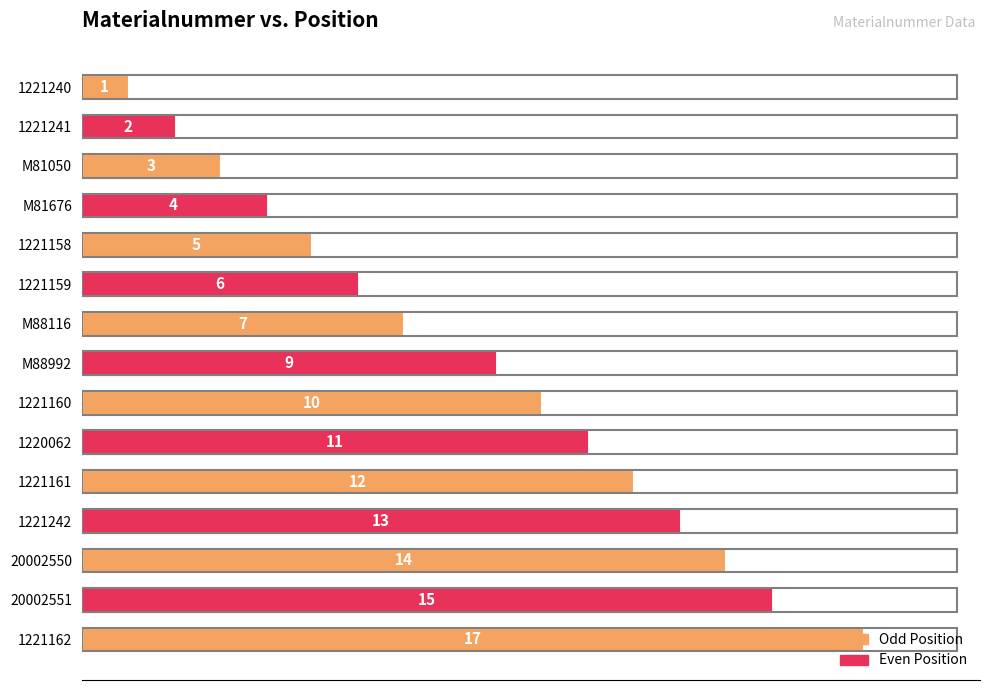

What is the ratio of the value at M81676 to the value at 20002550?

0.3